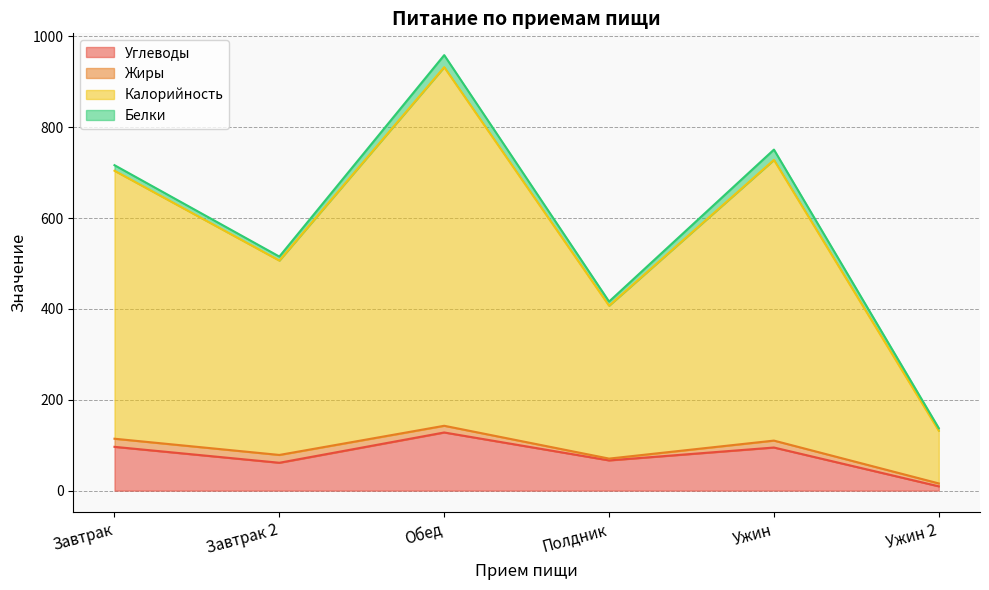

True or false: Углеводы and Калорийность cross at least once.

False